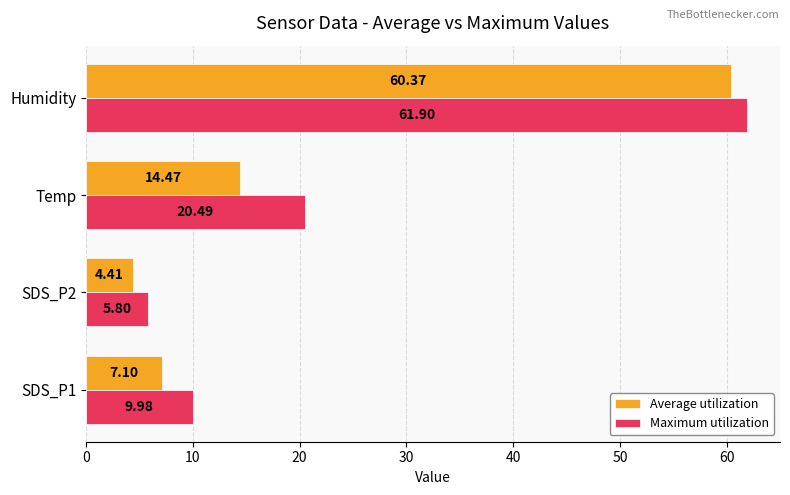

What is the average value of the Average utilization series?

21.6